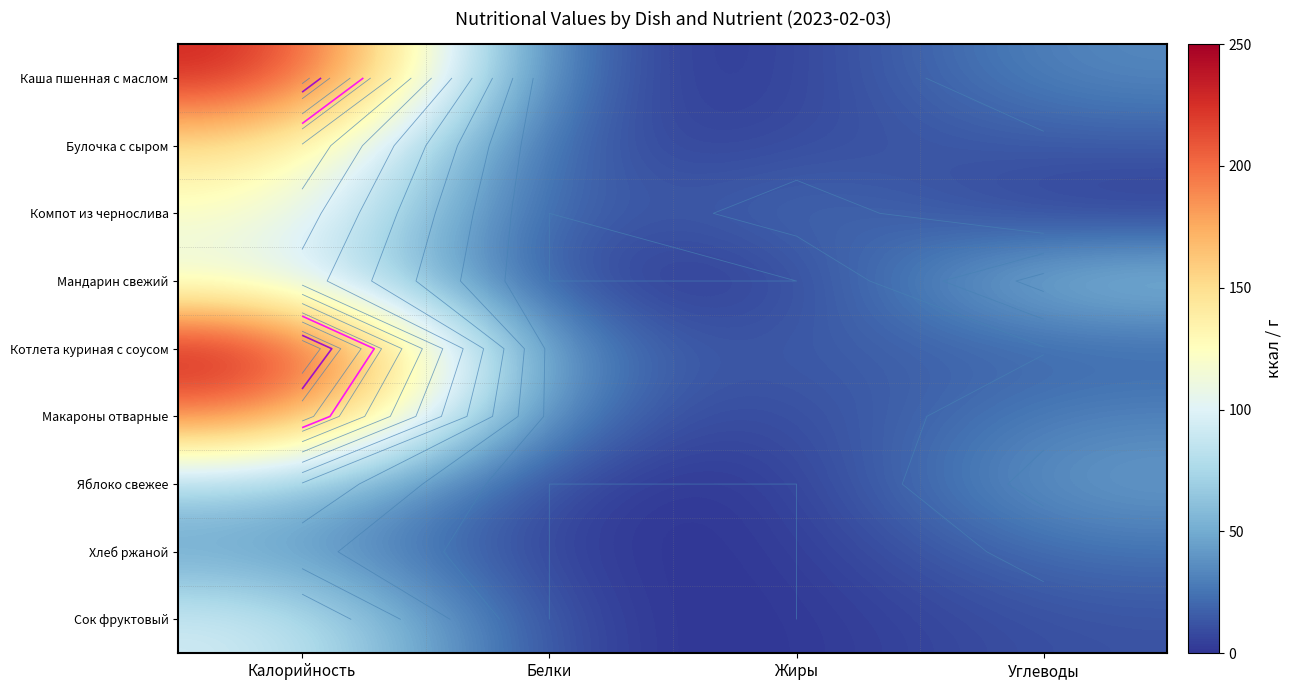

The value of Булочка с сыром at Белки is 1. True or false?

False